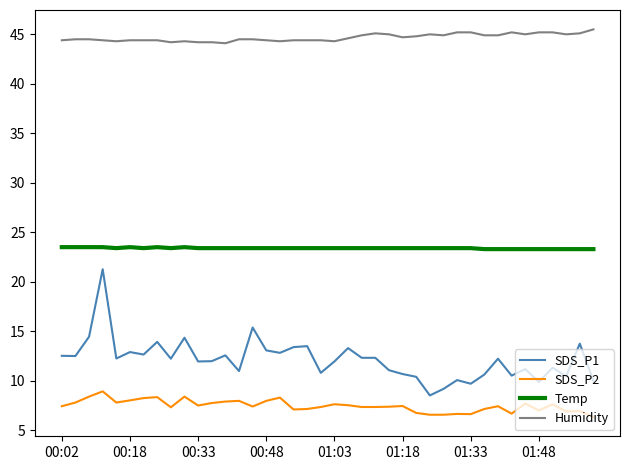

True or false: SDS_P1 and Temp intersect in this chart.

False